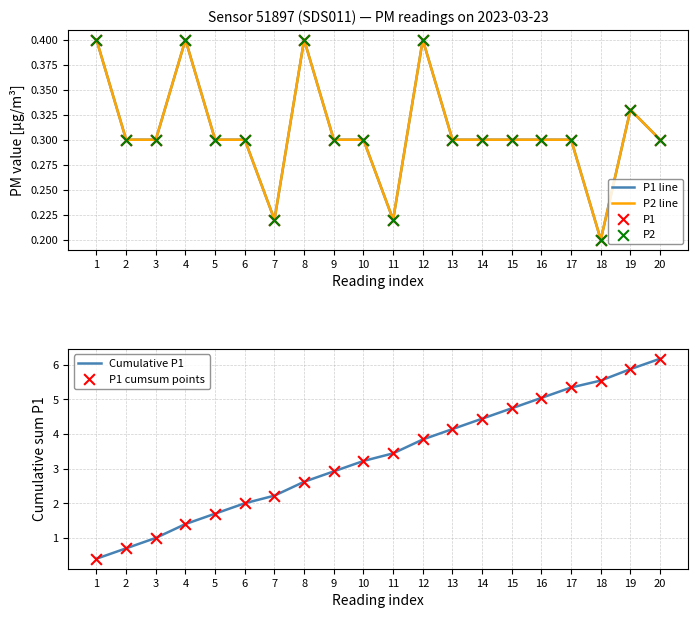

What are all the series names shown in the legend?

P1 line, P2 line, P1, P2, Cumulative P1, P1 cumsum points